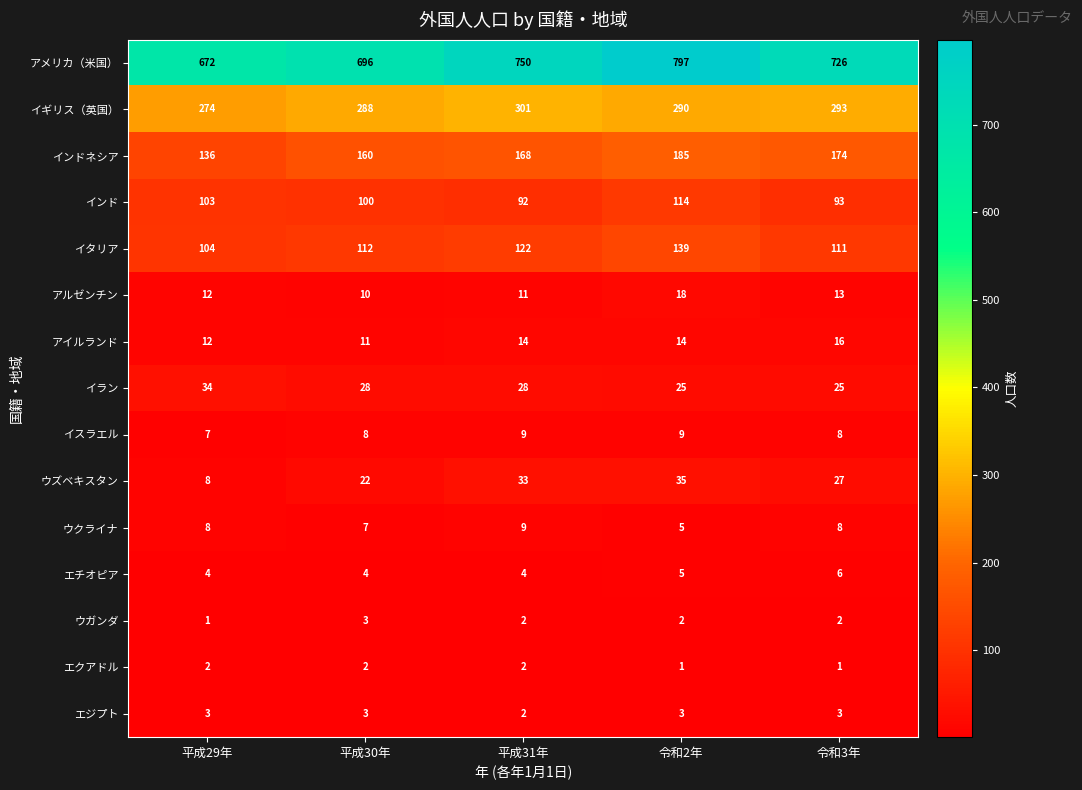

What is the difference between the maximum and second lowest values in the イラン series?

9